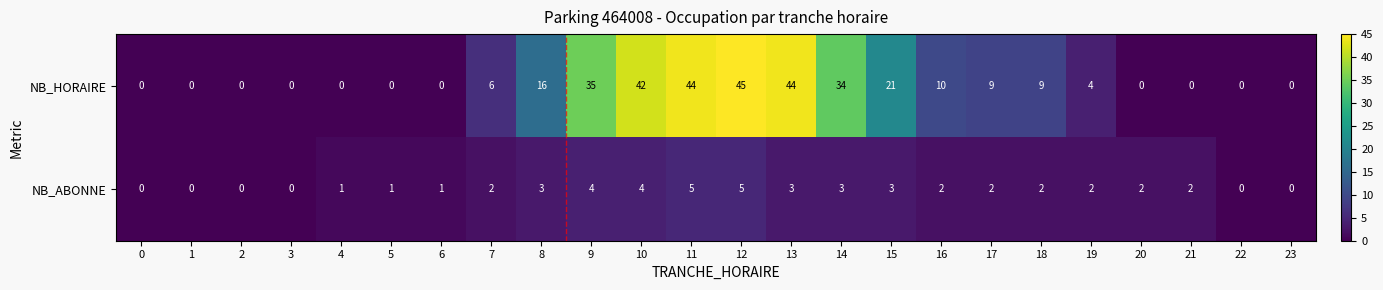

At which category does the chart reach its peak across all series?

12